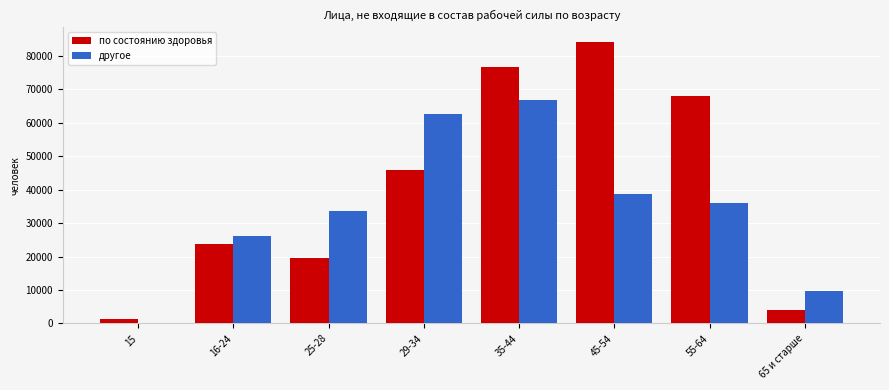

At which category is the sum across all series the highest?

35-44